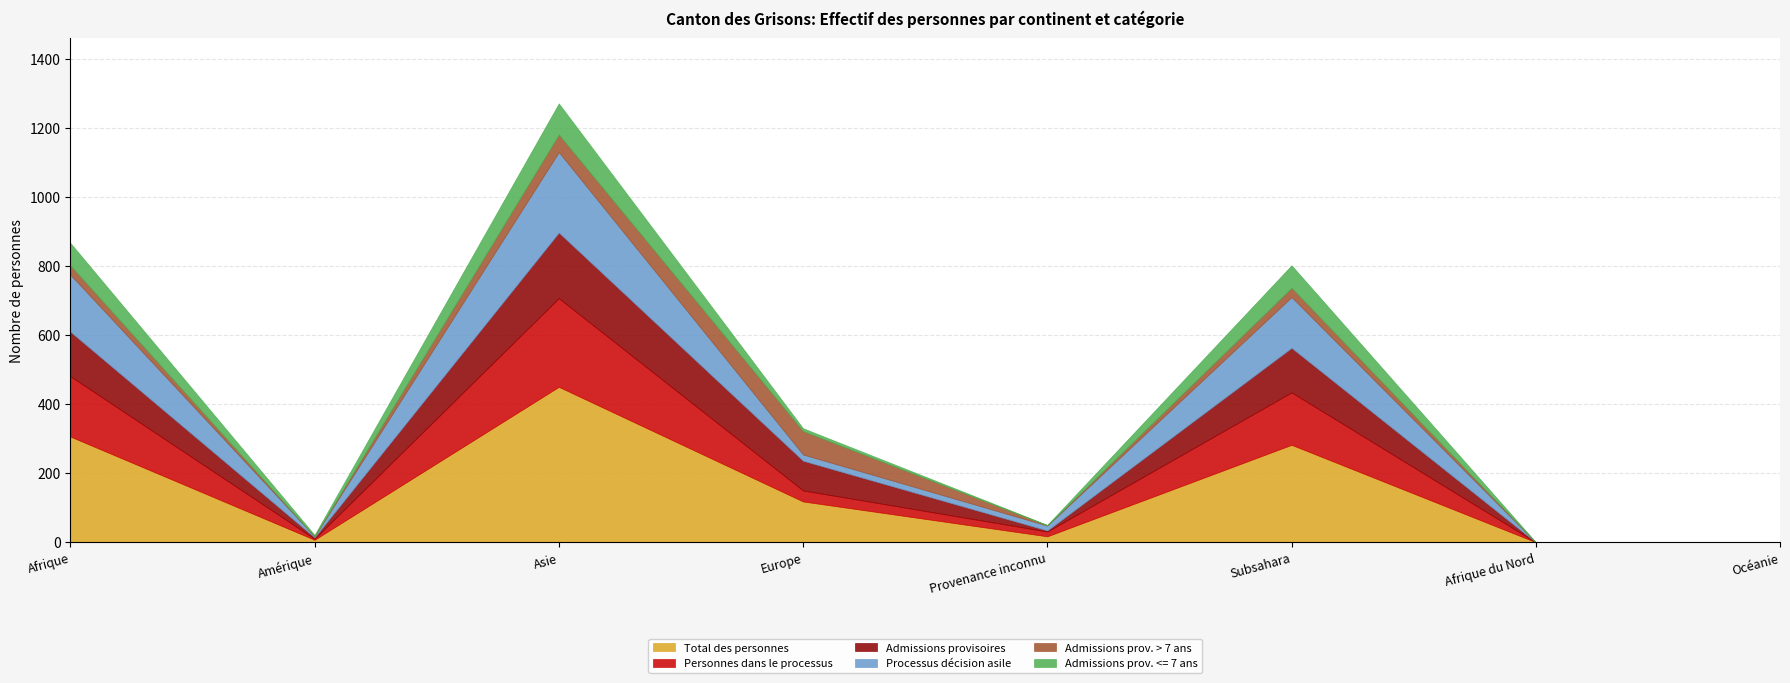

What position from the left is Asie?

3